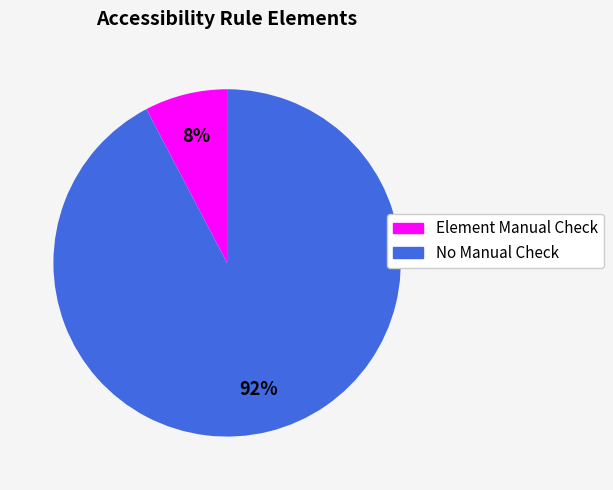

Is there any slice that represents more than half of the pie?

Yes